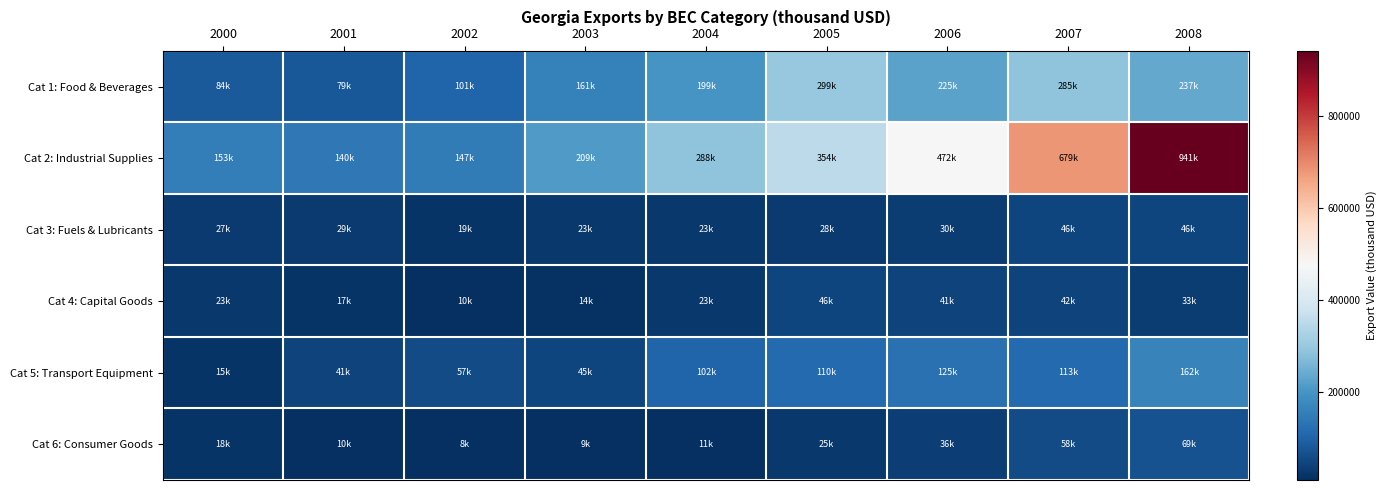

Reading left to right, transcribe all the data shown in this chart.

Cat 1: Food & Beverages: 2000=84317.6	2001=79271.1	2002=100953.3	2003=160508.7	2004=199278.9	2005=298796.0	2006=225196.7	2007=285468.7	2008=236935.8
Cat 2: Industrial Supplies: 2000=153113.6	2001=139957.8	2002=147456.9	2003=208577.3	2004=287579.2	2005=353680.1	2006=471534.0	2007=679007.0	2008=941118.3
Cat 3: Fuels & Lubricants: 2000=27431.8	2001=28513.8	2002=18671.2	2003=23223.2	2004=22802.3	2005=27984.1	2006=29885.1	2007=45603.3	2008=45540.1
Cat 4: Capital Goods: 2000=23266.0	2001=17266.6	2002=10344.2	2003=13570.5	2004=22738.1	2005=45629.5	2006=41259.7	2007=42469.8	2008=32684.9
Cat 5: Transport Equipment: 2000=15440.6	2001=41003.1	2002=57366.0	2003=45184.3	2004=101590.8	2005=110285.4	2006=124860.3	2007=113181.9	2008=161601.8
Cat 6: Consumer Goods: 2000=17604.3	2001=9981.7	2002=7965.9	2003=9422.1	2004=11445.3	2005=24890.1	2006=36038.0	2007=57757.3	2008=68897.0